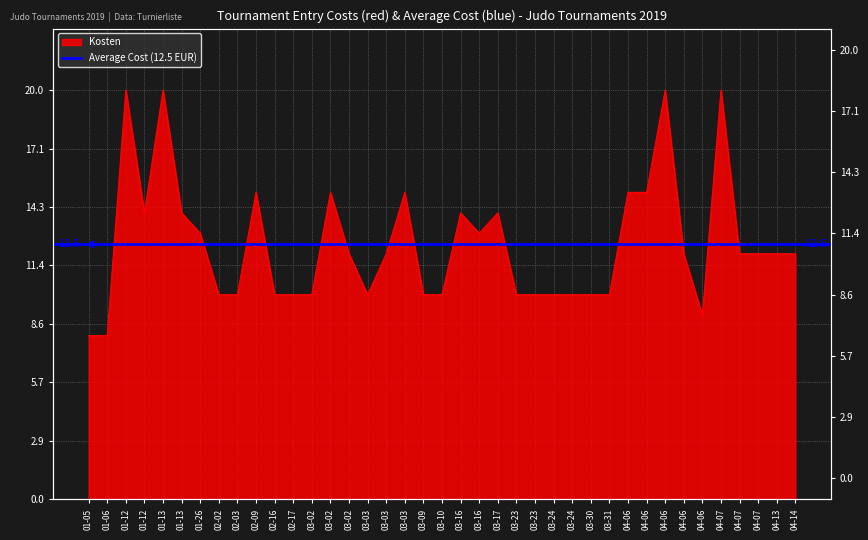

Is it true that the value at 04-06 is 10?

False